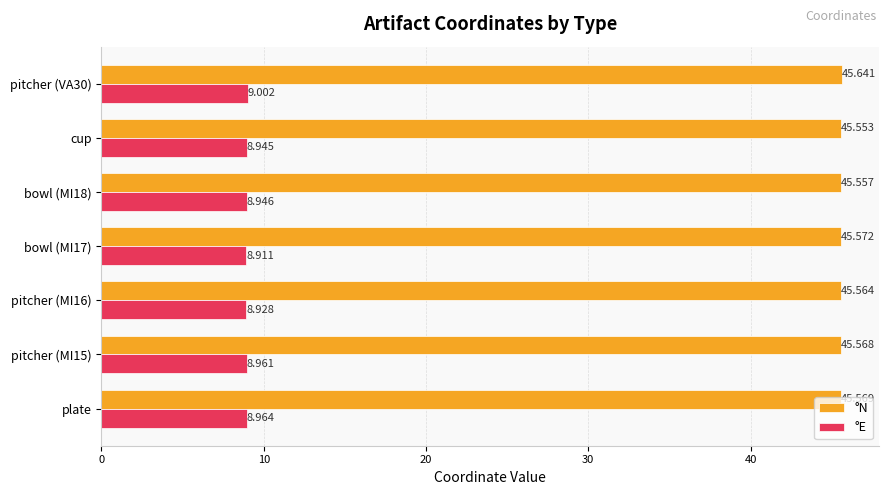

Which series has the largest total across all categories?

°N